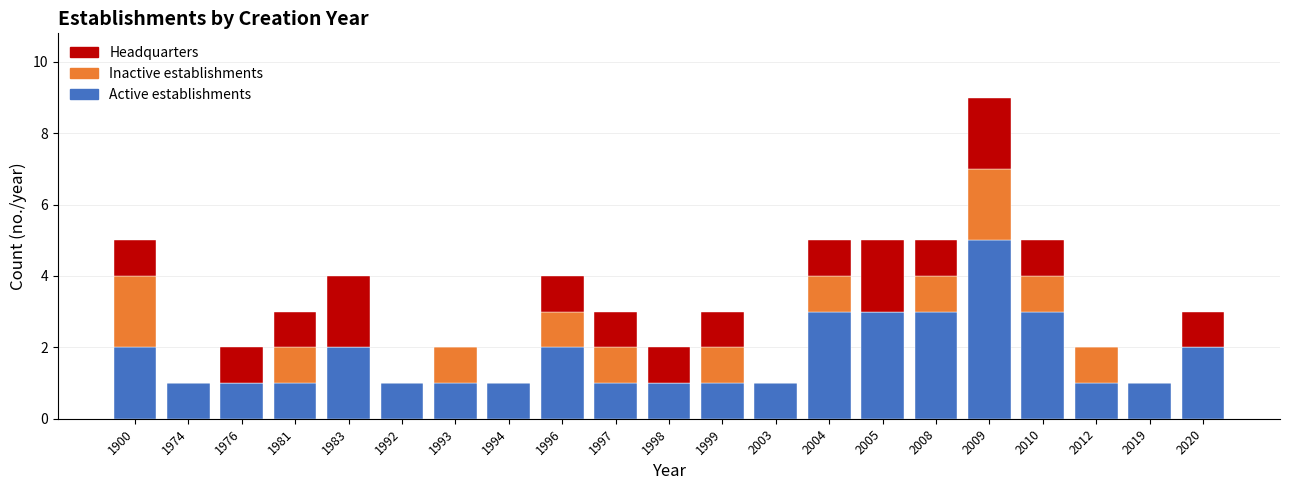

Which category has the highest value in the Active establishments series?

2009